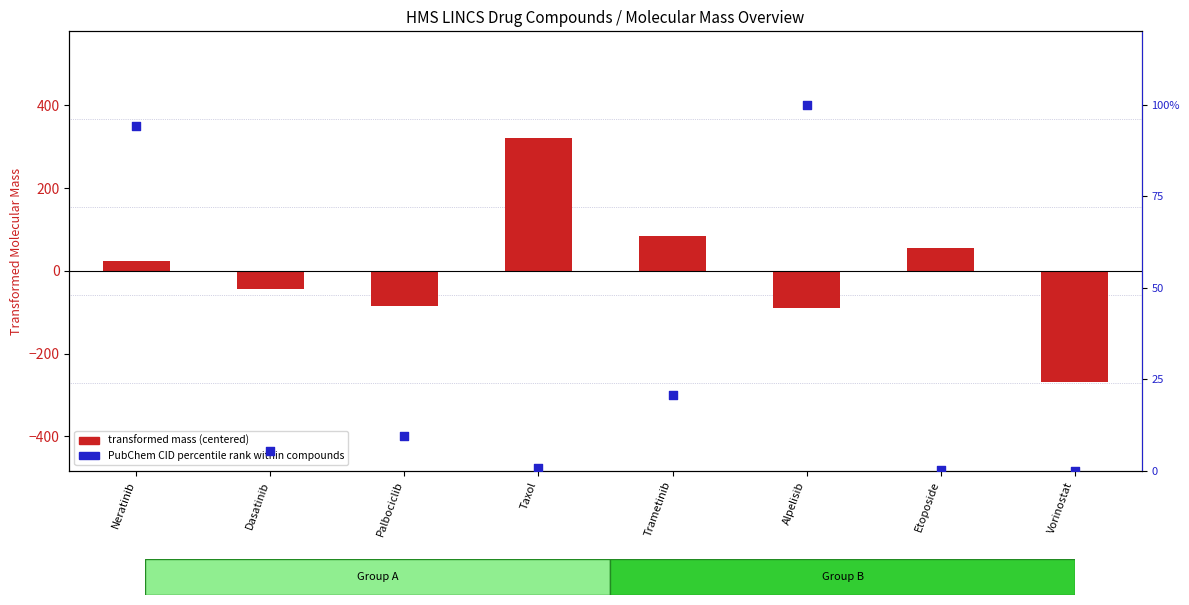

Which series has the largest total across all categories?

PubChem CID percentile rank